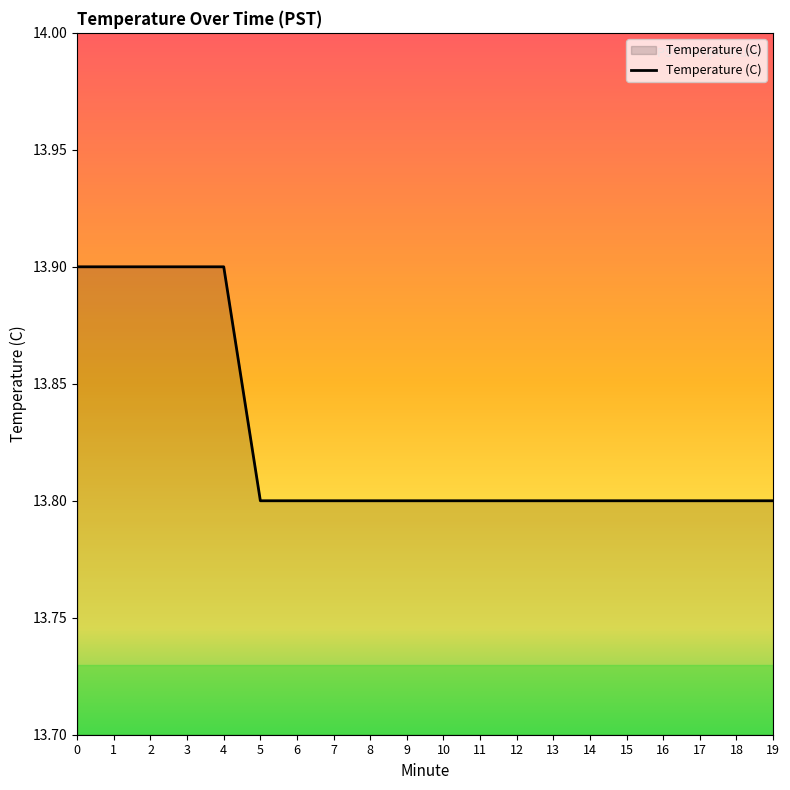

What is the approximate value at 12?

13.8